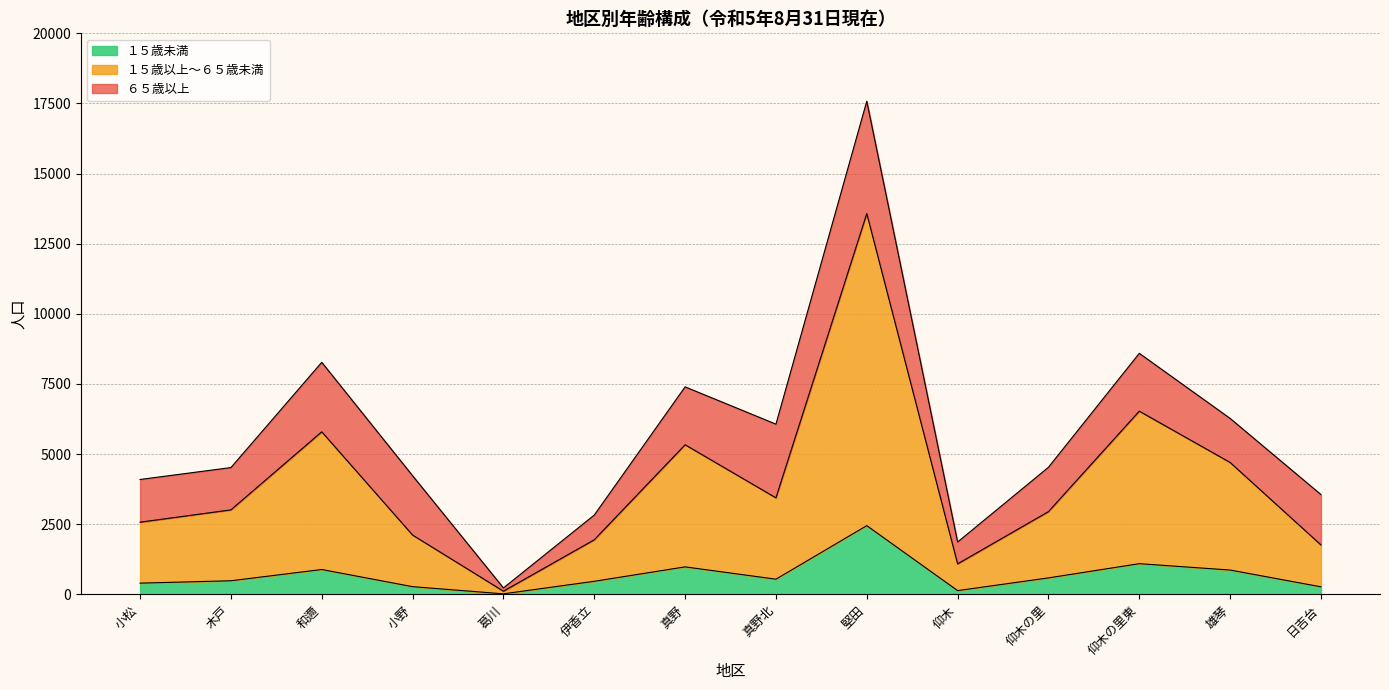

What is the difference between the second highest and second lowest values?

5444